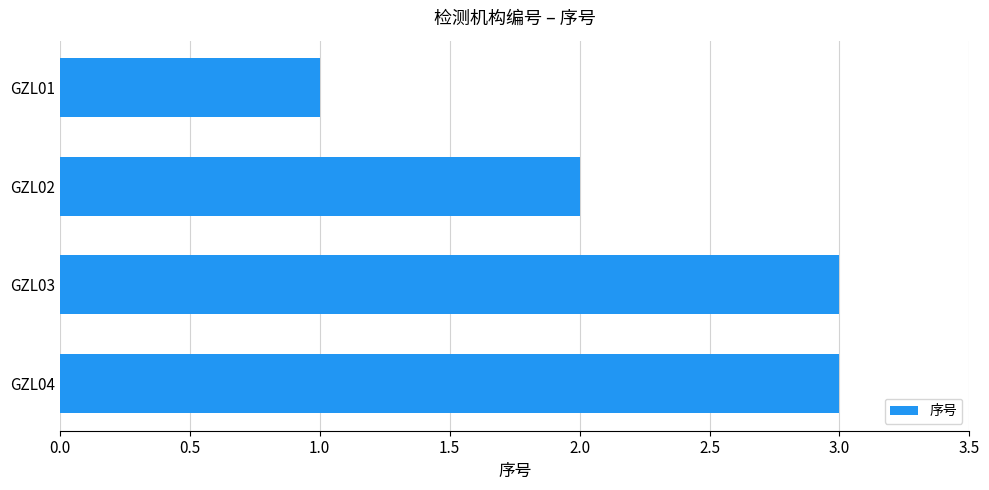

Between GZL04 and GZL01, which is larger?

GZL04